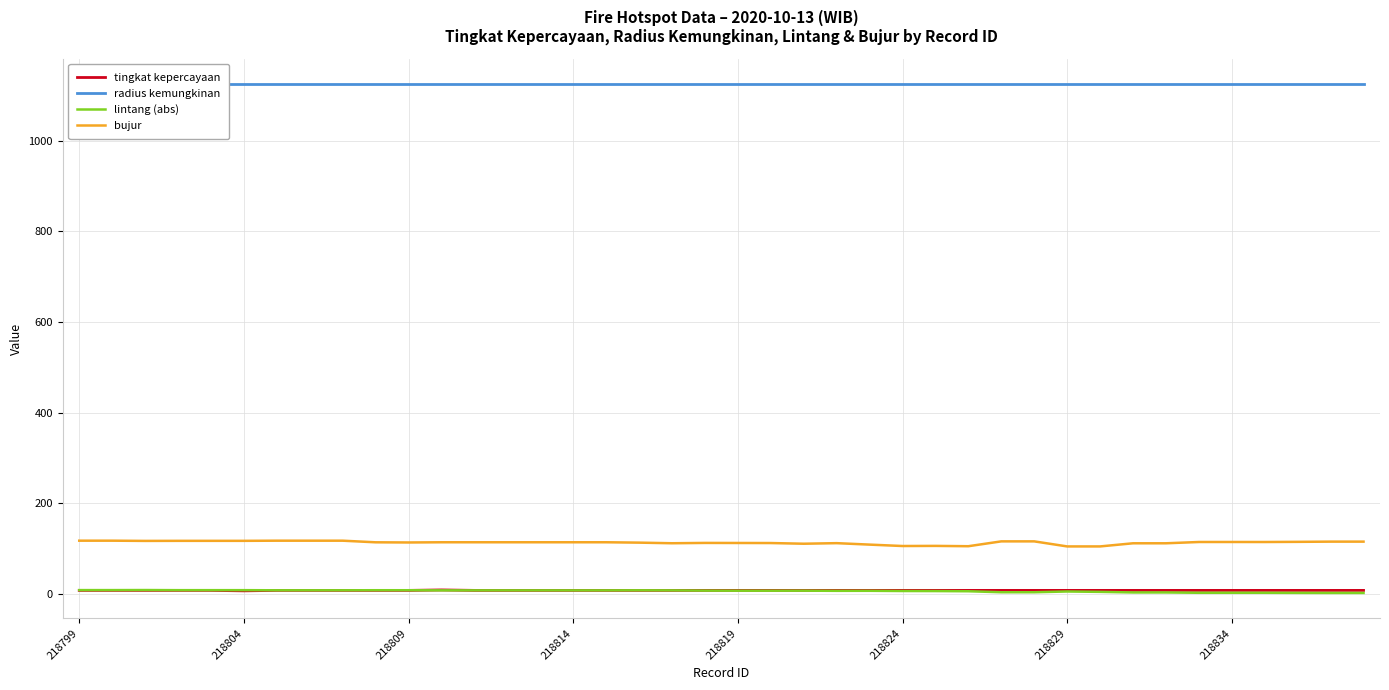

The value of bujur at 218824 is 105.9. True or false?

True